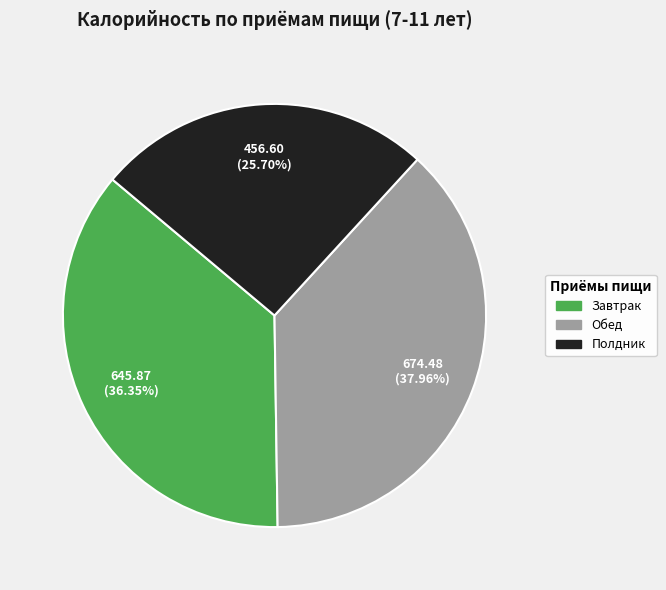

Count the number of slices in the pie.

3